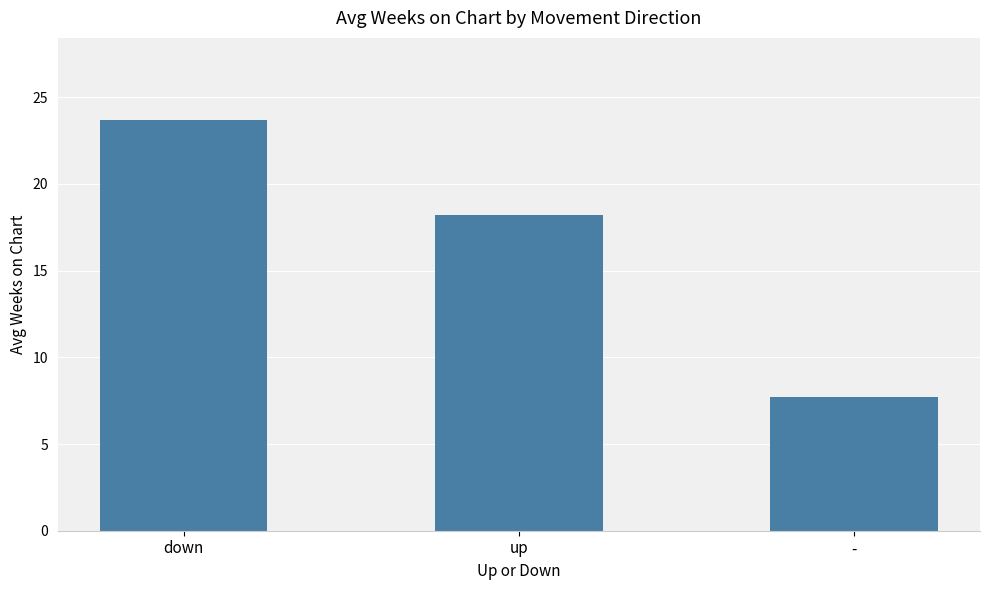

Count the number of categories in the chart.

3